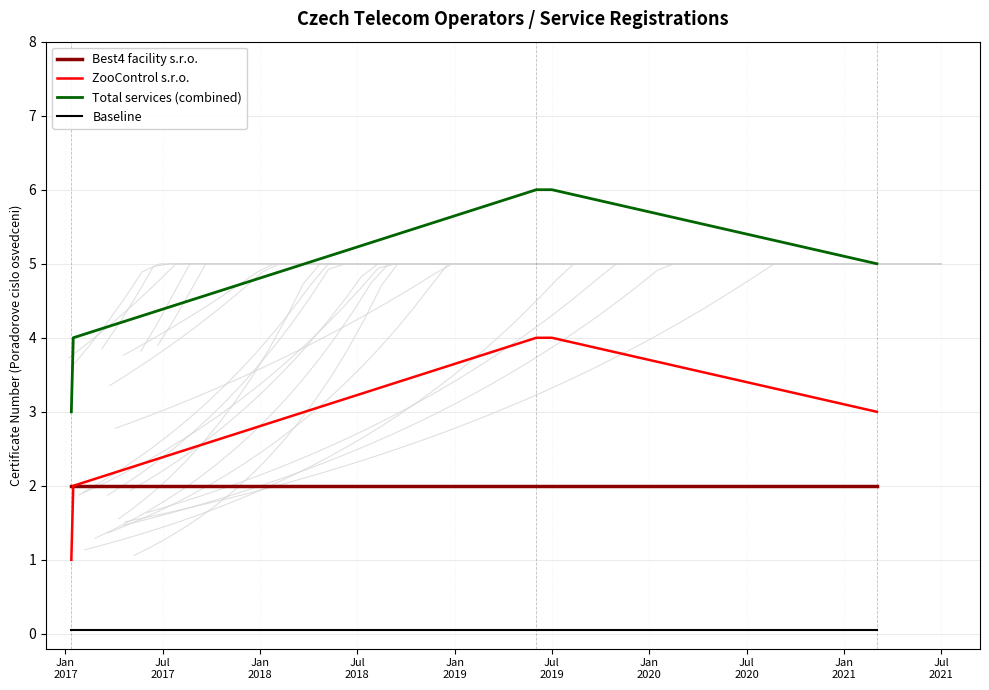

True or false: Best4 facility s.r.o. and Total services (combined) cross at least once.

False